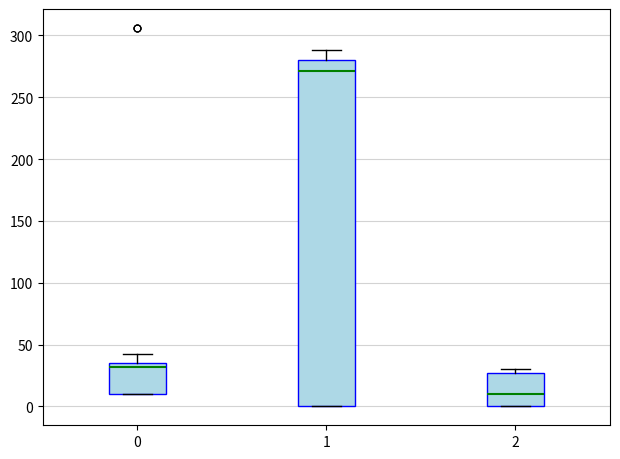

Reading left to right, read every box against the y-axis: the position of its median line, the range the box covers, and the ends of its whiskers. The values are not printed on the chart, so give them approximately, as read against the axis.

0: median 30, box 10 to 35, whiskers 10 to 40
1: median 270, box 0 to 280, whiskers 0 to 290
2: median 10, box 0 to 25, whiskers 0 to 30